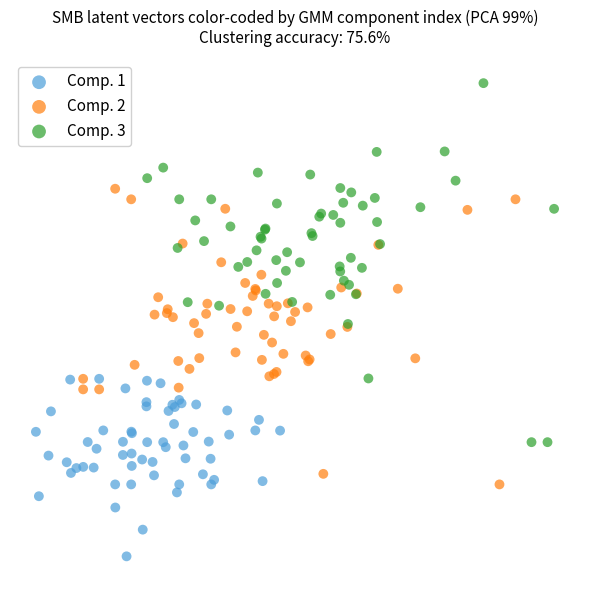

Which series has the widest spread of Y values?

Comp. 3